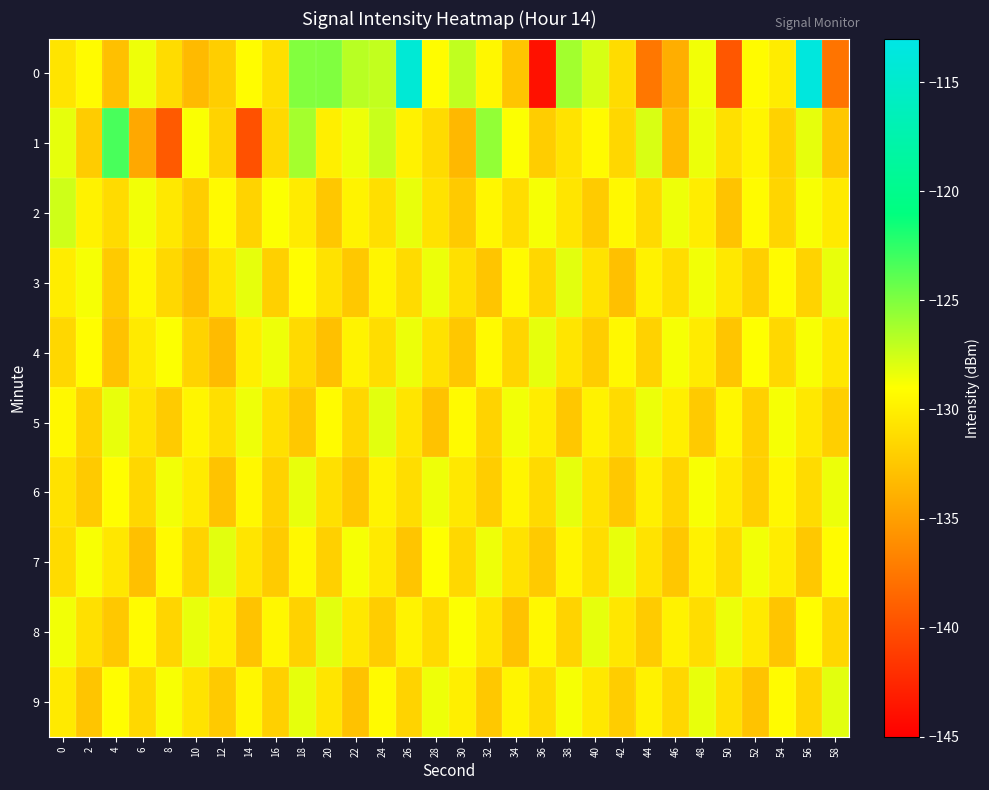

What is the difference between the highest and lowest values at 56?

18.7